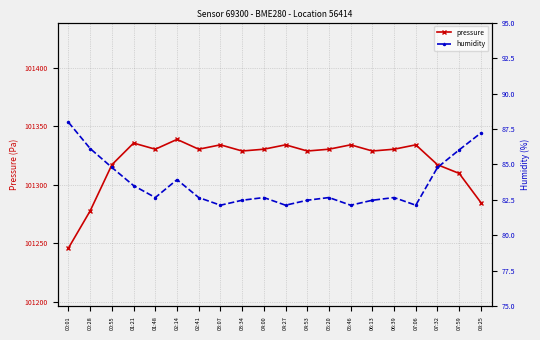

True or false: pressure has more than 1 interior local peaks.

True